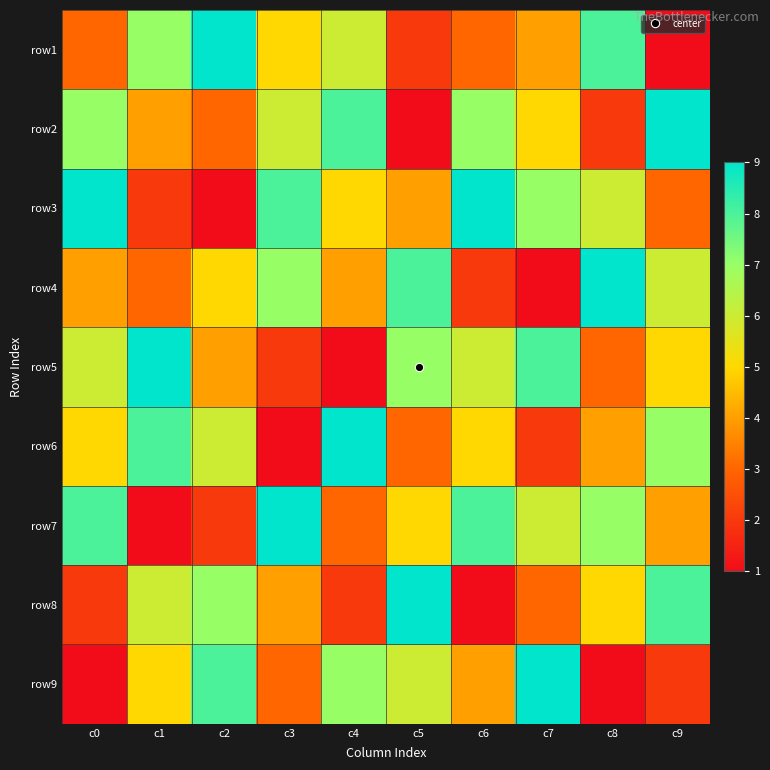

How many series are shown in this chart?

9